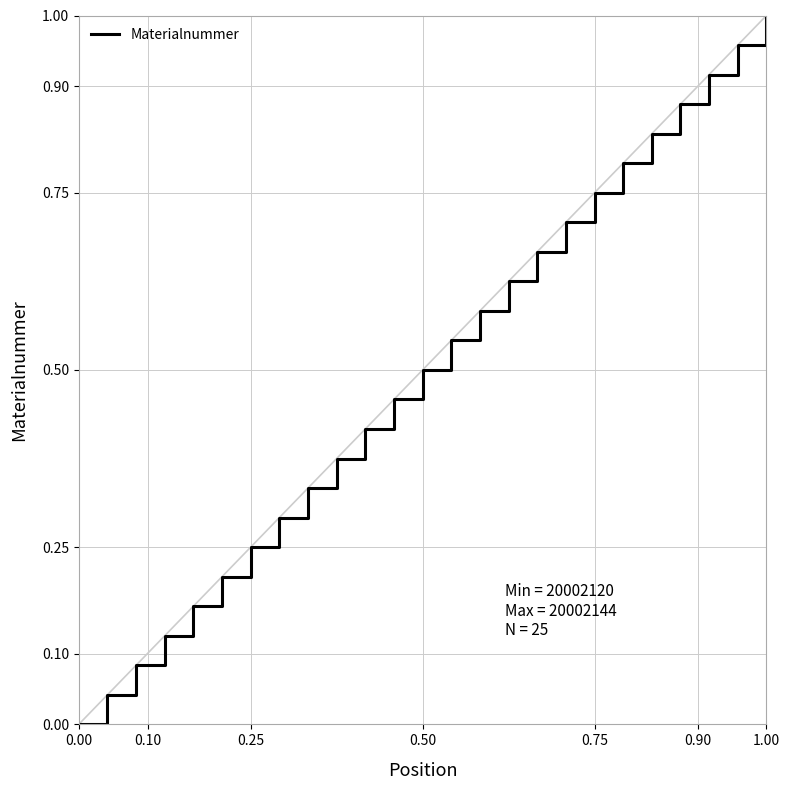

Is it true that the value at 0.75 is 1.0?

False